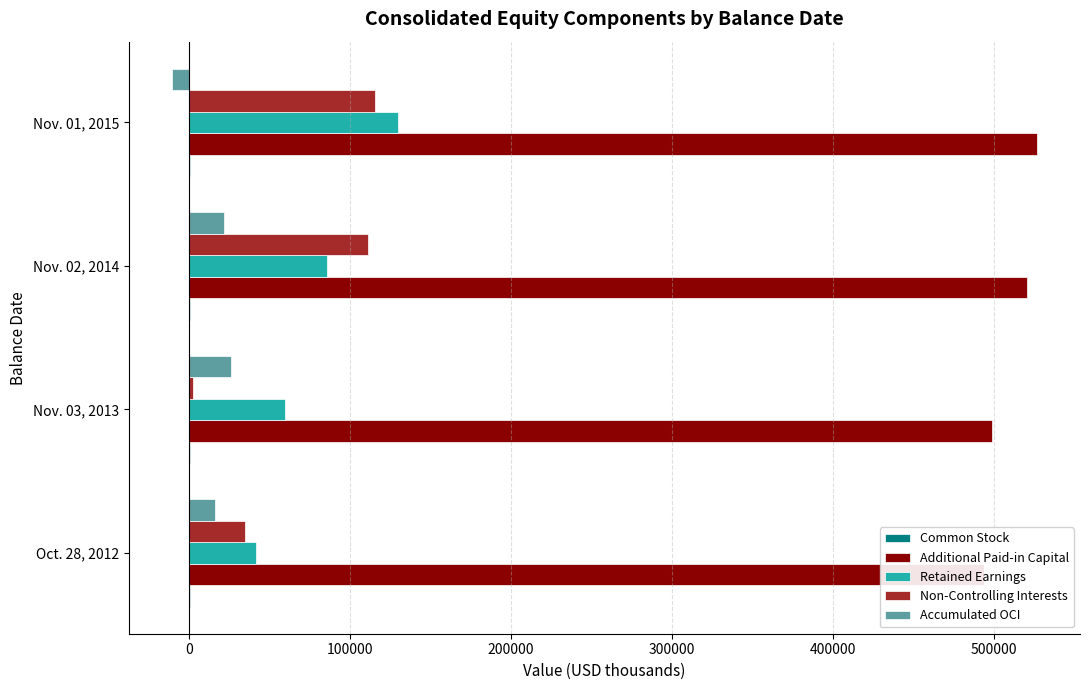

Which series changed the most between Oct. 28, 2012 and Nov. 01, 2015?

Retained Earnings